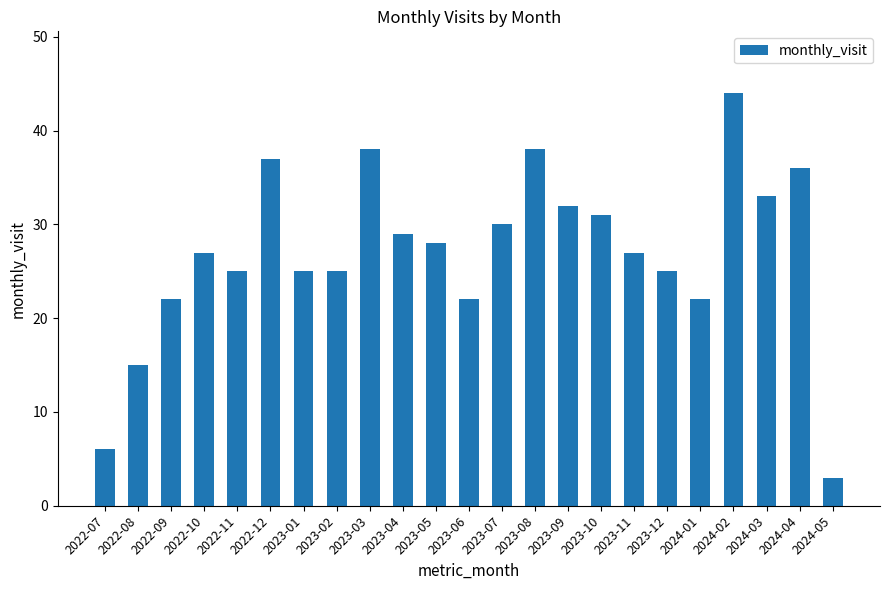

Does the chart contain stacked bars?

No